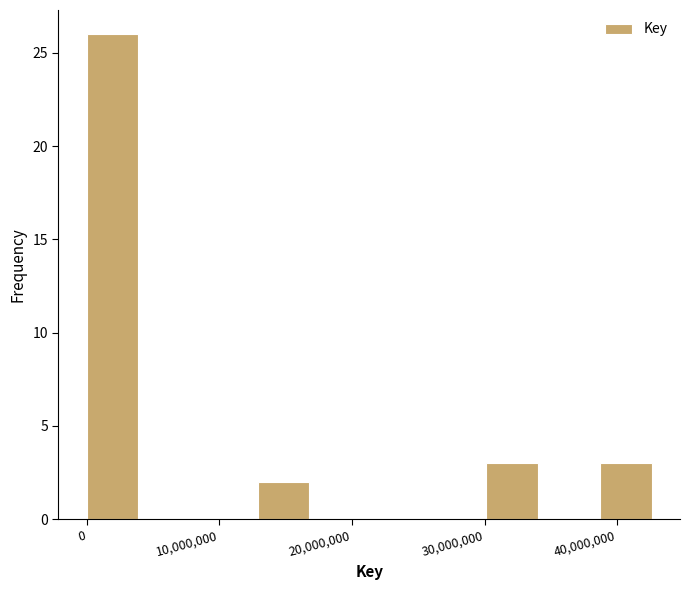

What is the height of the bar covering 13000000 to 17000000 on the x-axis? Neither the bar edges nor the heights are printed on the chart, so give them approximately, as read against the axes.

2